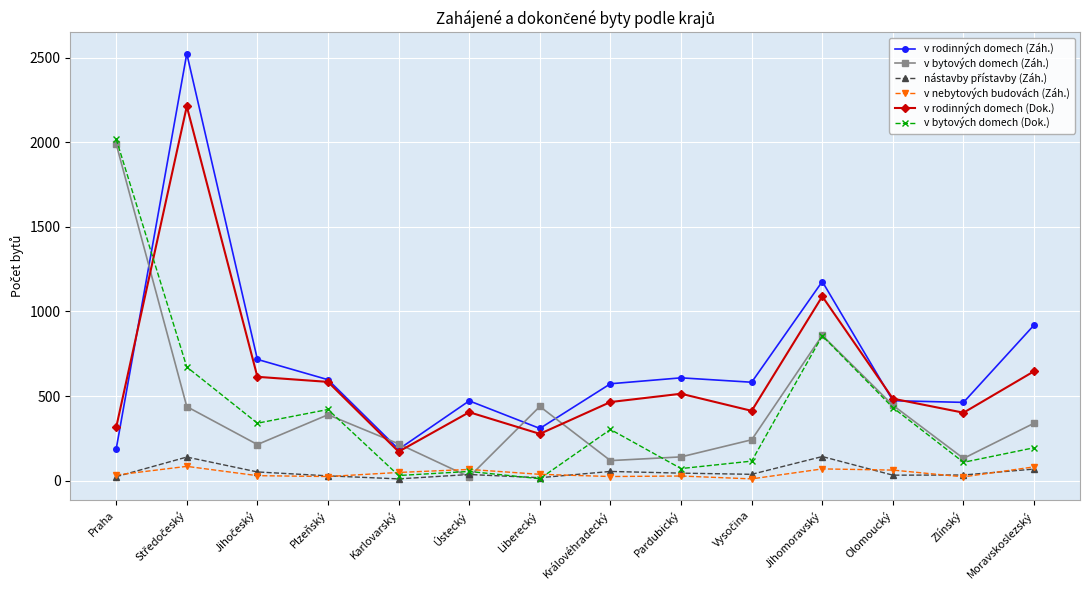

What is the label of the 4th point from the right?

Jihomoravský